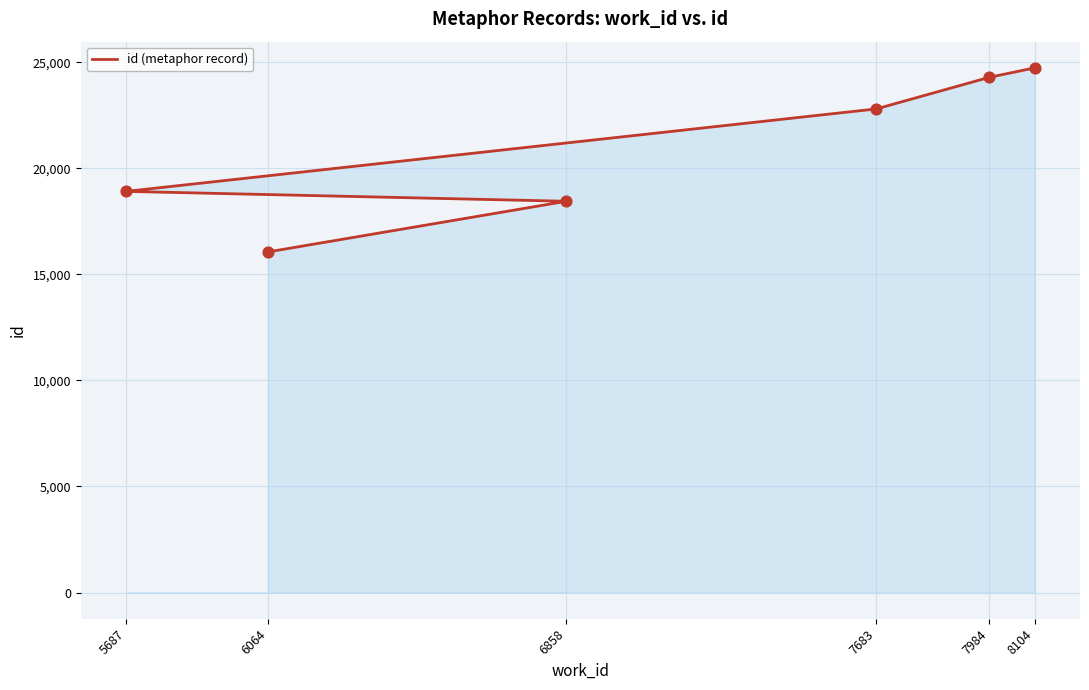

What is the ratio of the value at 7984 to the value at 7683?

1.1